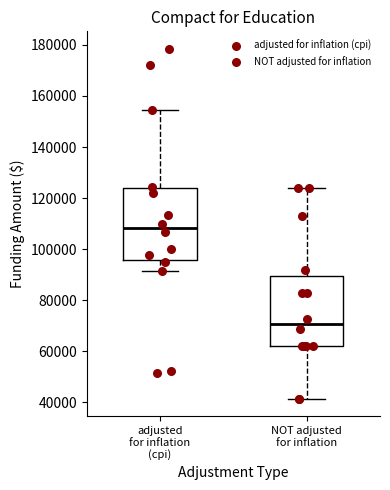

Reading left to right, read every box against the y-axis: the position of its median line, the range the box covers, and the ends of its whiskers. The values are not printed on the chart, so give them approximately, as read against the axis.

adjusted for inflation (cpi): median 108000, box 96000 to 124000, whiskers 92000 to 154000
NOT adjusted for inflation: median 70000, box 62000 to 90000, whiskers 42000 to 124000